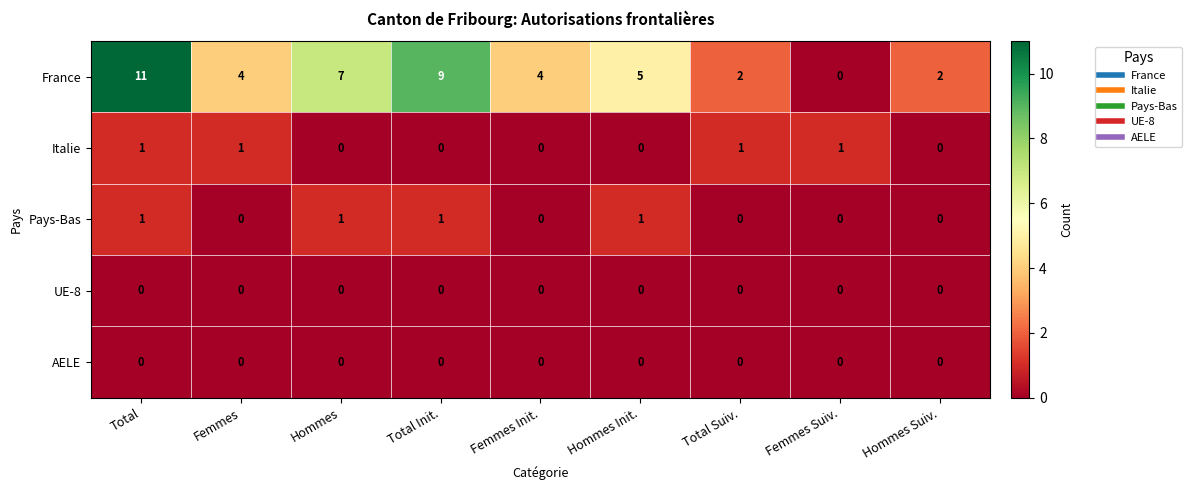

Between Femmes Init. and Hommes Suiv., which series saw the biggest shift?

France